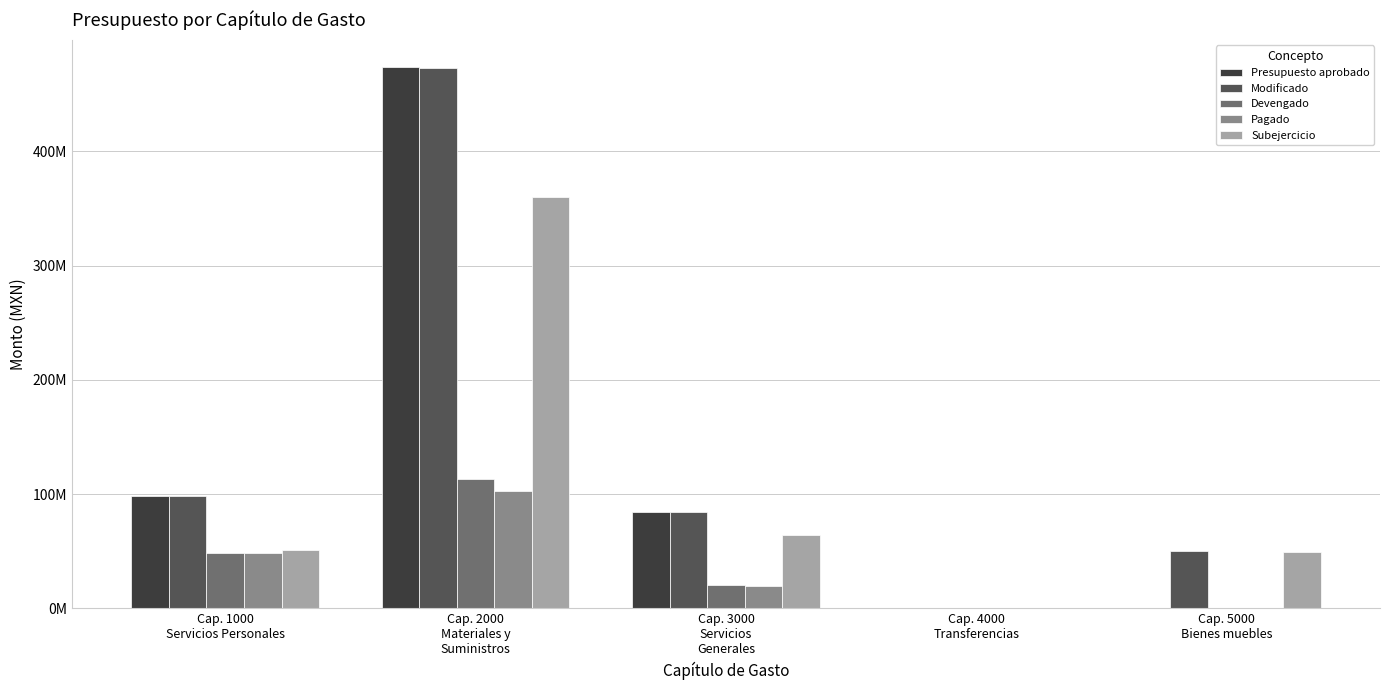

What are all the series names shown in the legend?

Presupuesto aprobado, Modificado, Devengado, Pagado, Subejercicio